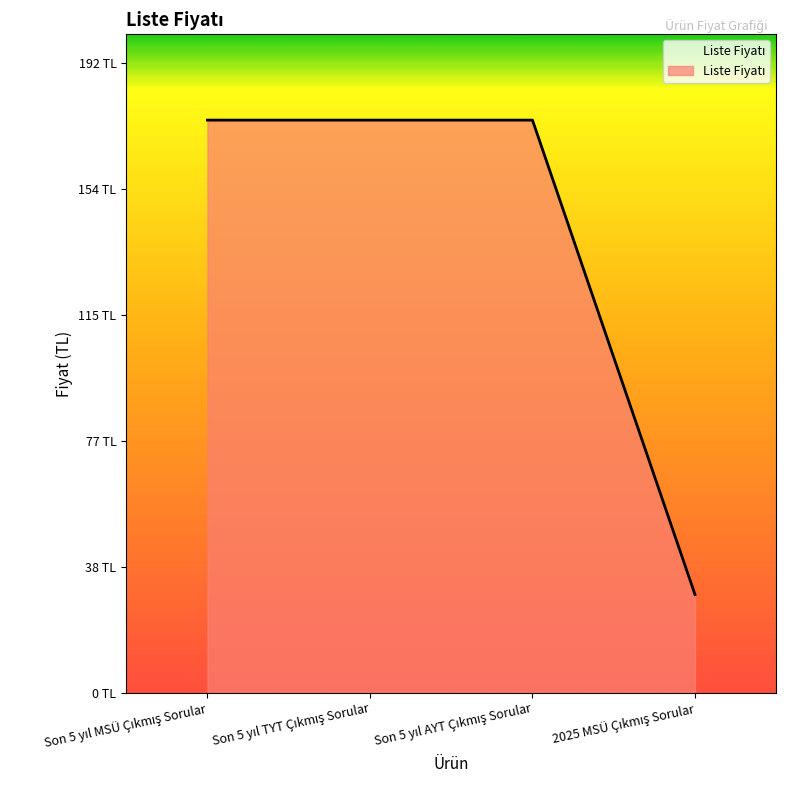

Does the chart have visible grid lines?

No